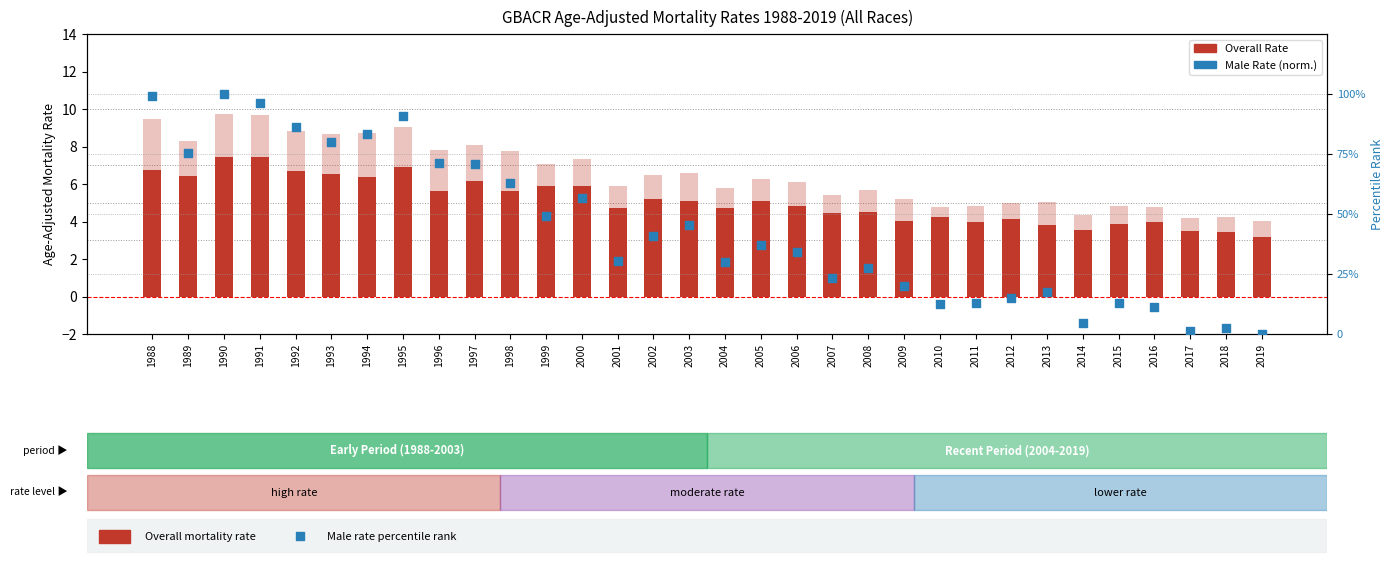

At how many categories does at least one series exceed 78?

7